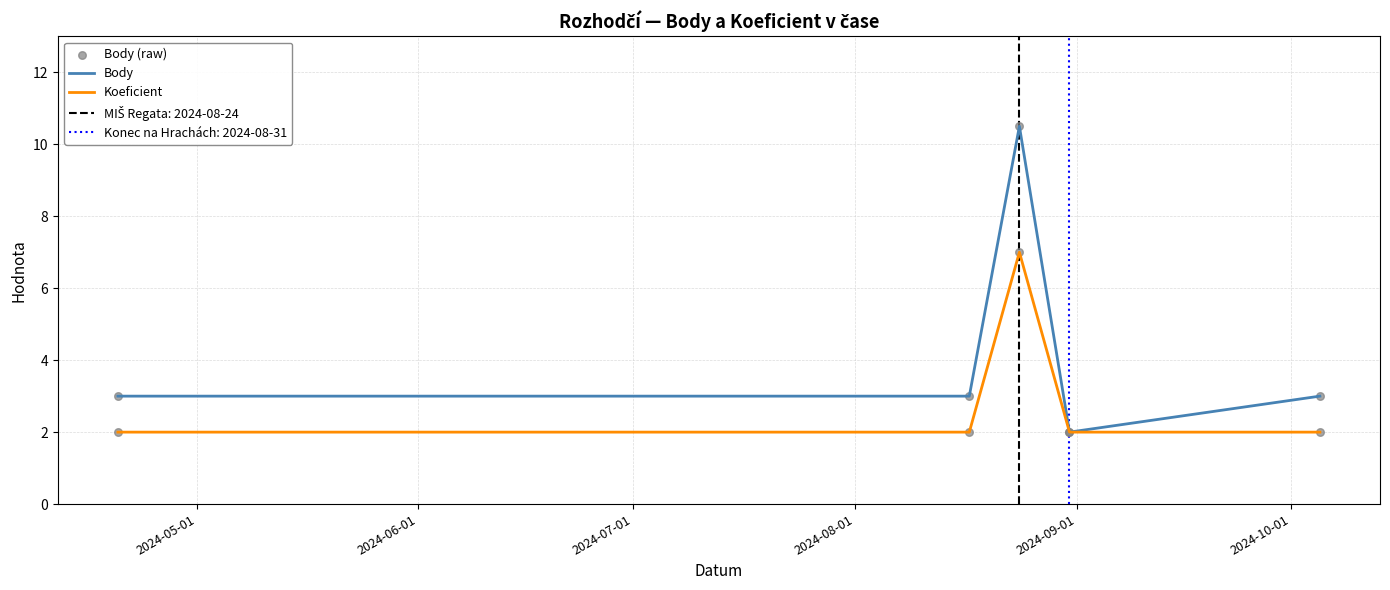

What is the maximum value for Koeficient?

7.0